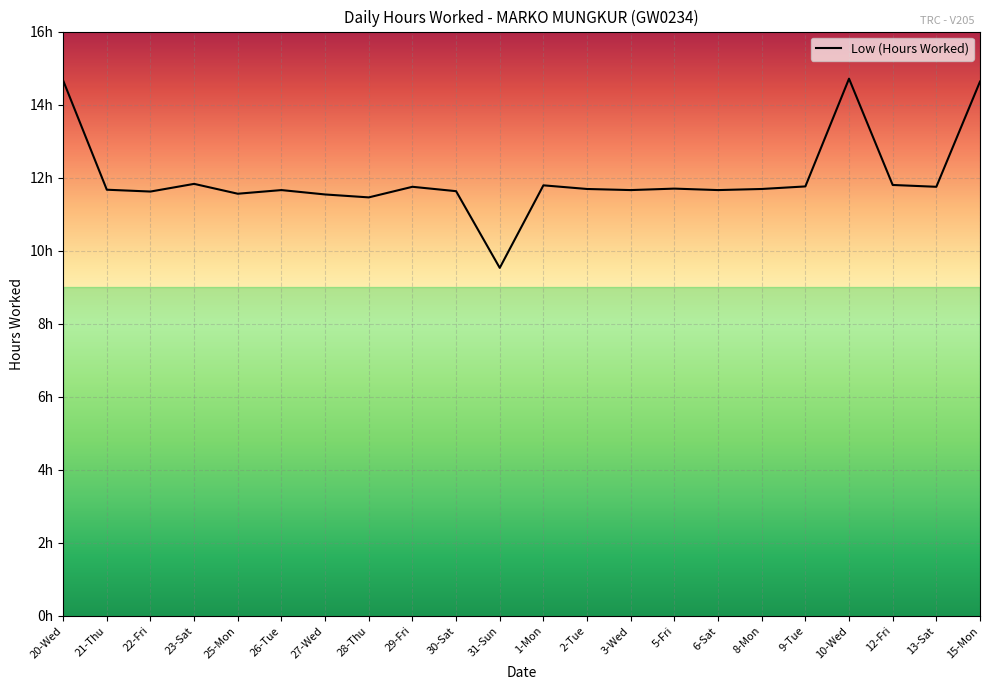

Is this an area chart (filled region under the line)?

No